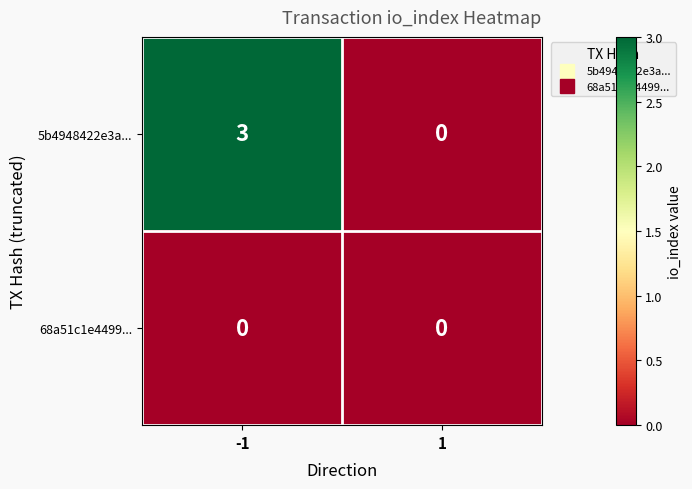

What is the difference between the maximum and minimum values in the 5b4948422e3a... series?

3